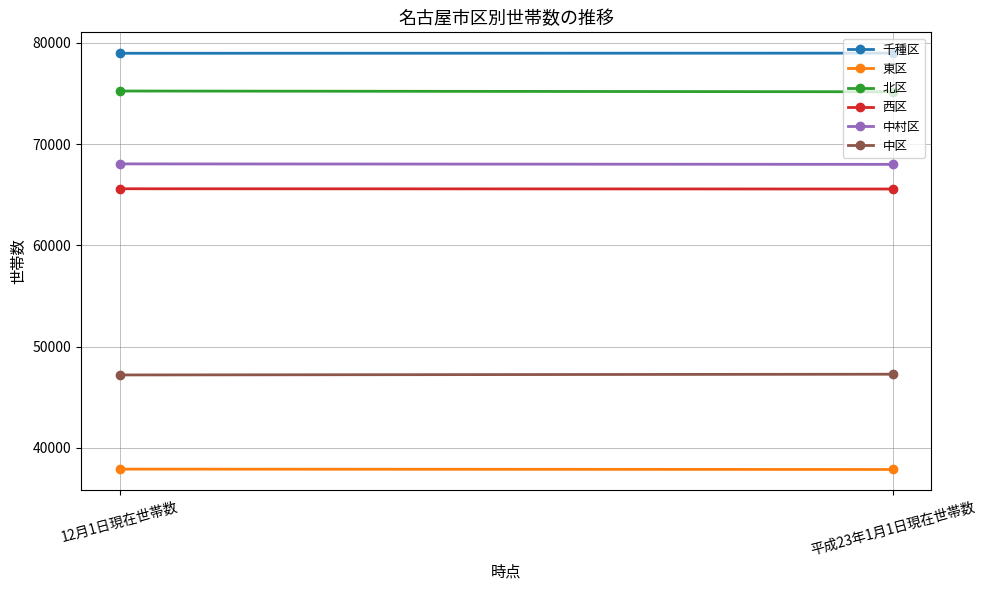

Reading right to left, extract all data points from this chart.

千種区: 78985	78973
東区: 37865	37901
北区: 75171	75244
西区: 65566	65591
中村区: 68001	68048
中区: 47274	47202